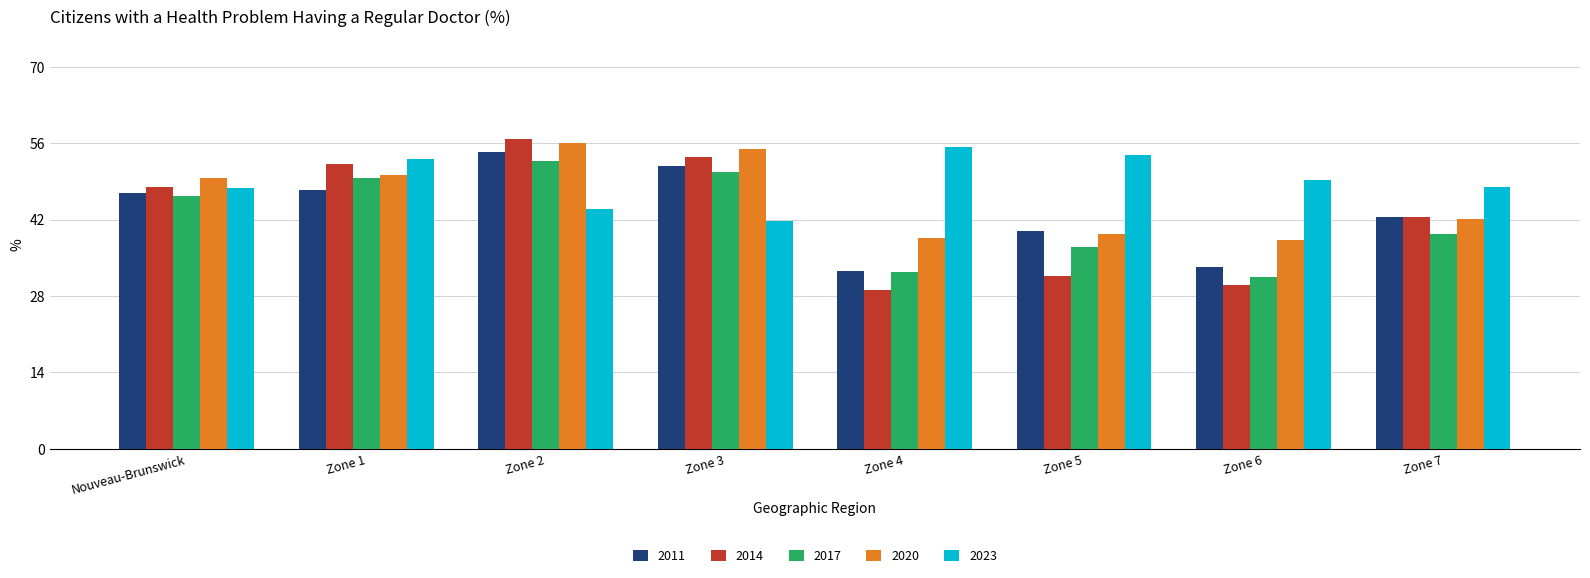

Which series has the largest range (max minus min)?

2014